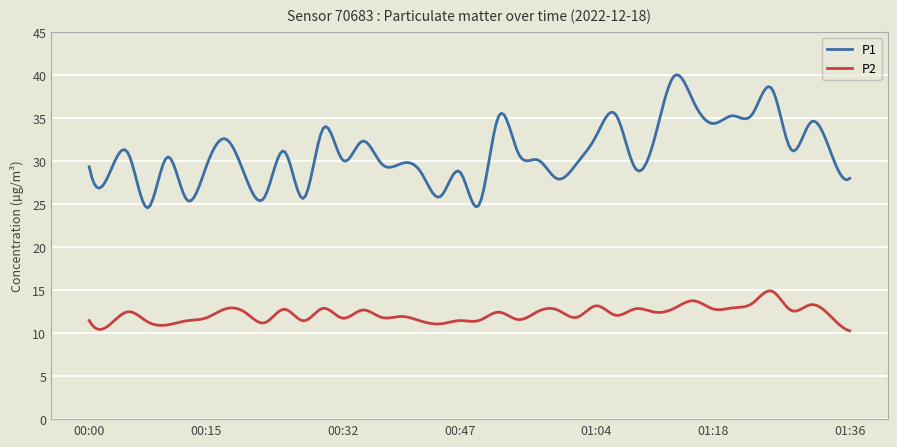

What is the greatest value displayed?

40.0